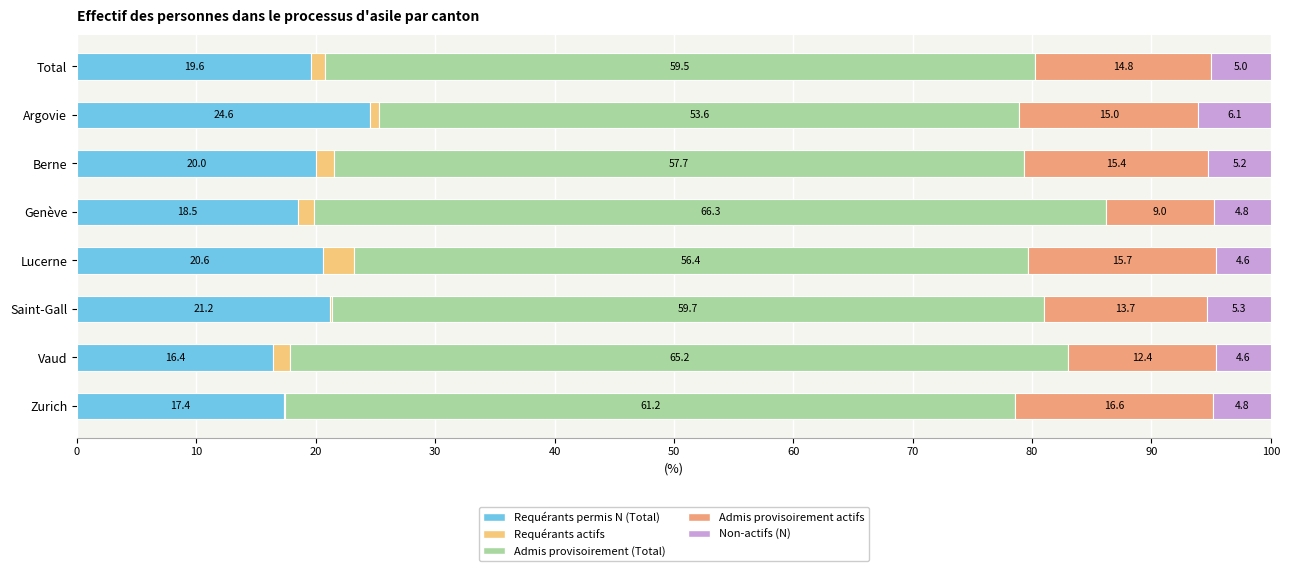

True or false: Requérants permis N (Total) has a value of 13.8 at Berne.

False